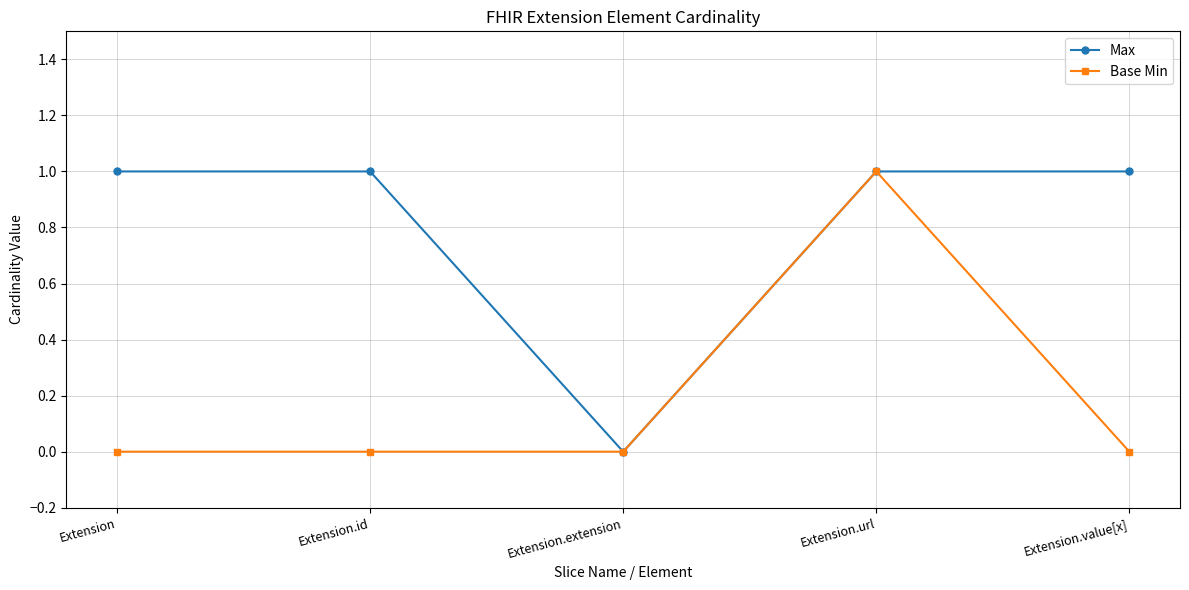

What is the sum of the Max values at Extension and Extension.value[x]?

2